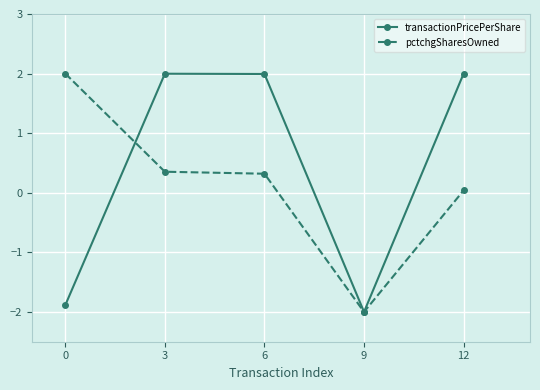

What is the total value across all series at 9?

-4.0